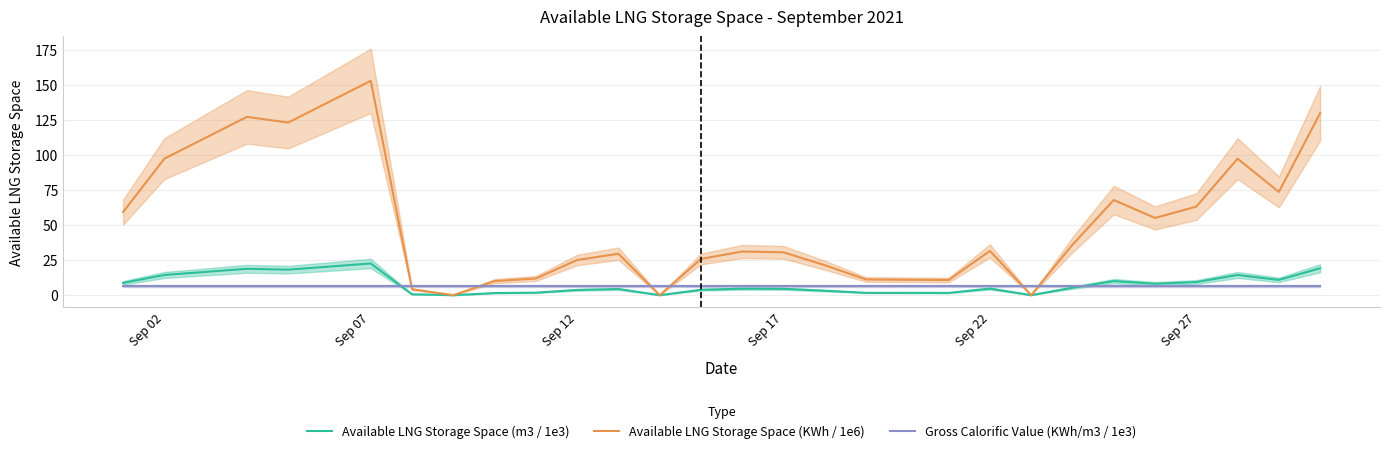

How many series are shown in this chart?

3